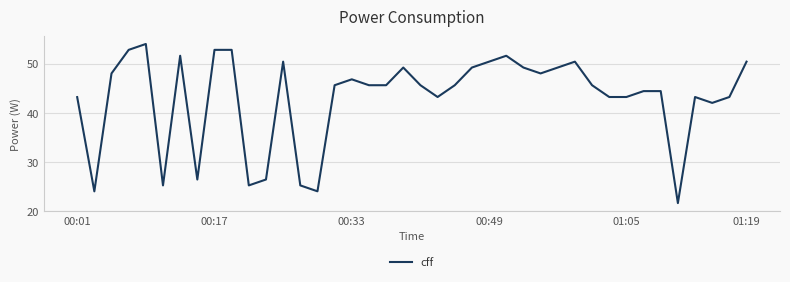

What is the difference between the maximum and minimum values?

32.4